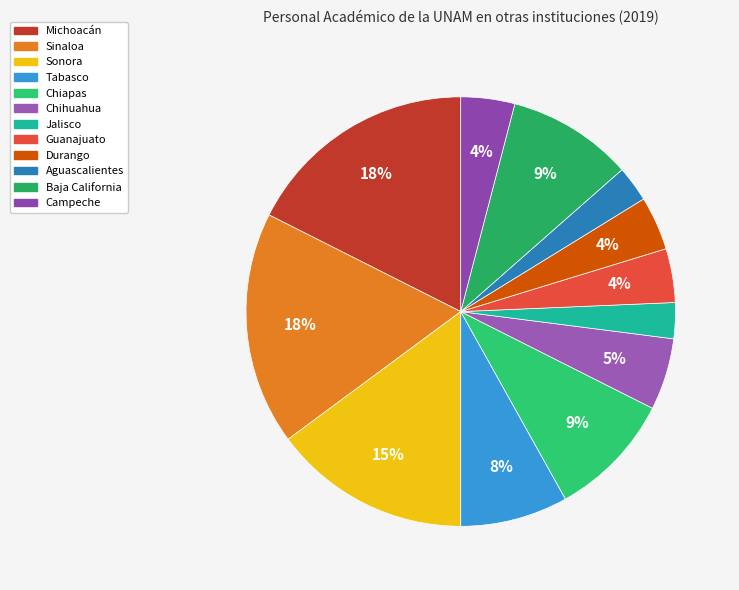

What is the largest slice in the pie chart?

Michoacán